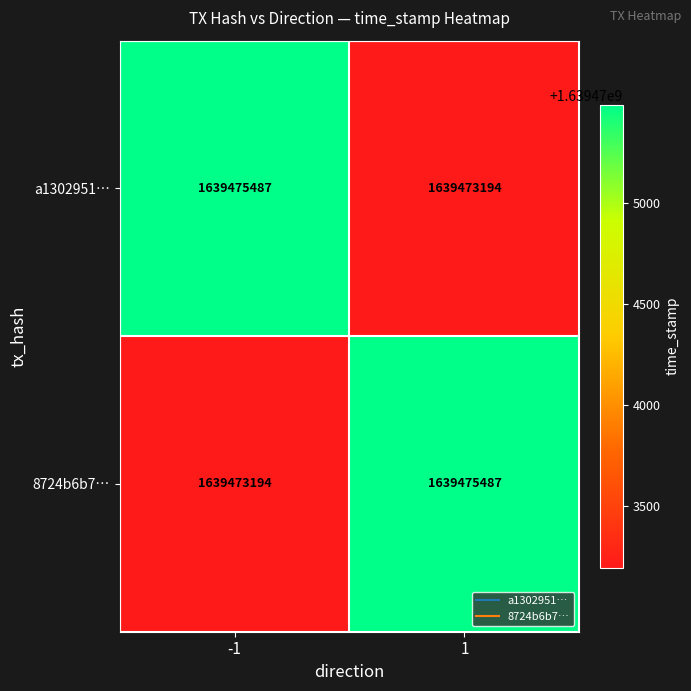

What is the highest value of the a1302951… series?

1639475487